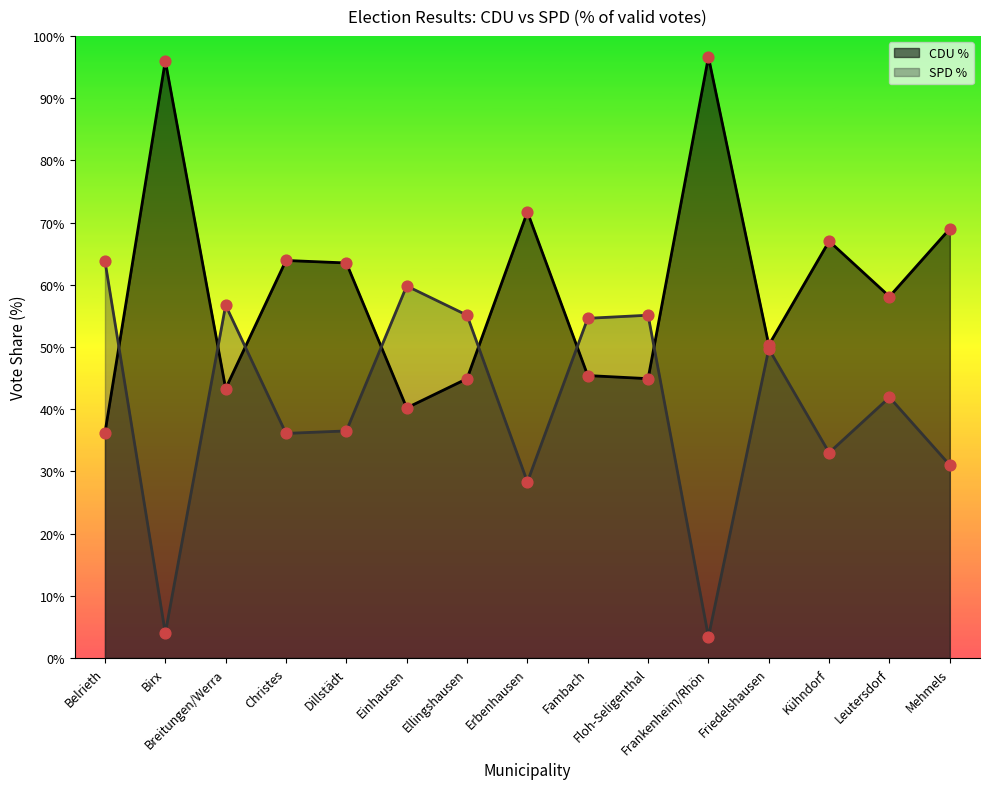

Which series has the largest total across all categories?

CDU %